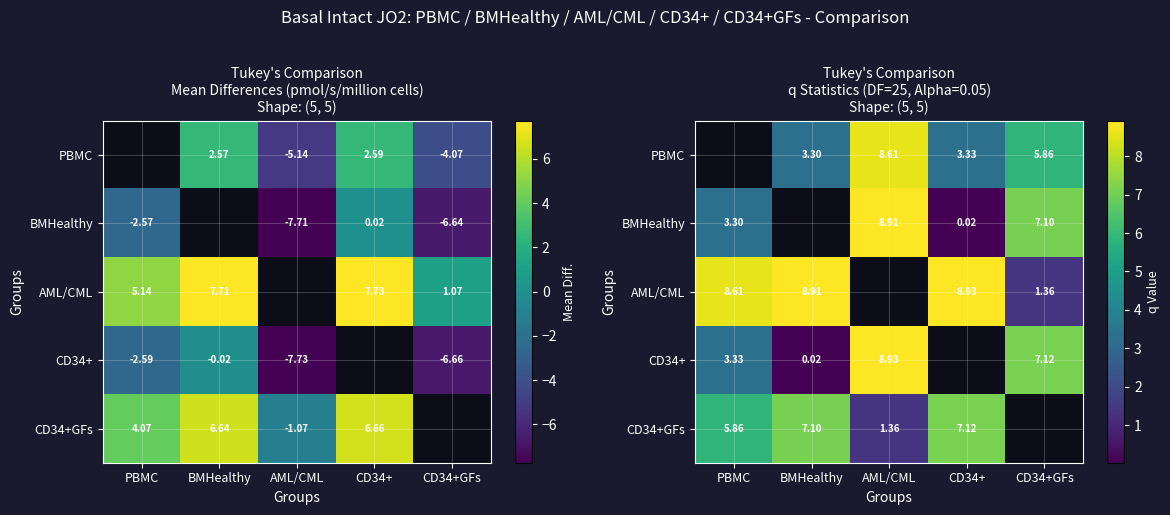

Rank the categories by CD34+GFs value from highest to lowest.

CD34+, BMHealthy, PBMC, CD34+GFs, AML/CML